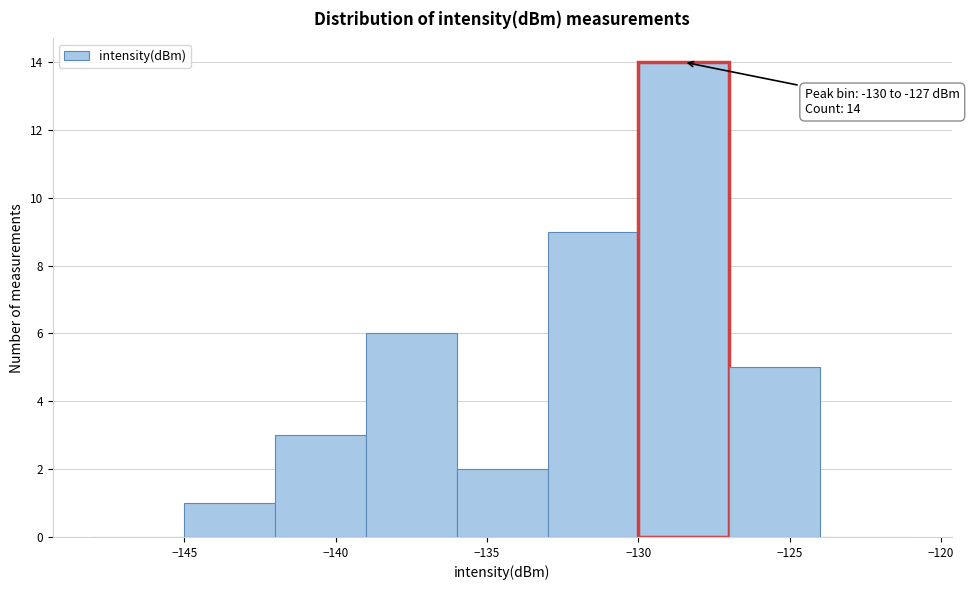

Over which range of the x-axis is the bar tallest?

-130 to -127